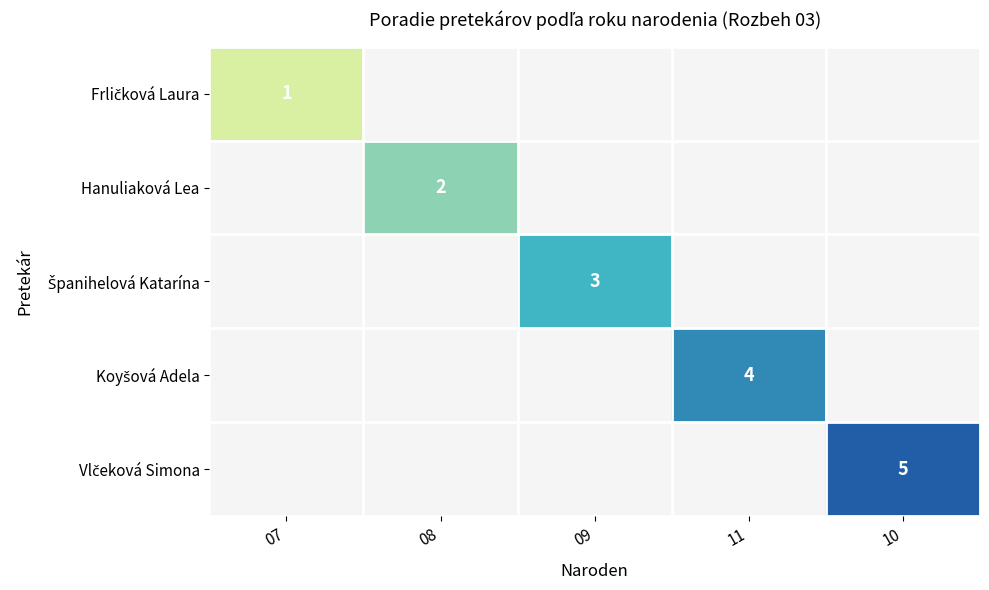

Is it true that Hanuliaková Lea equals 3.4 at 08?

False